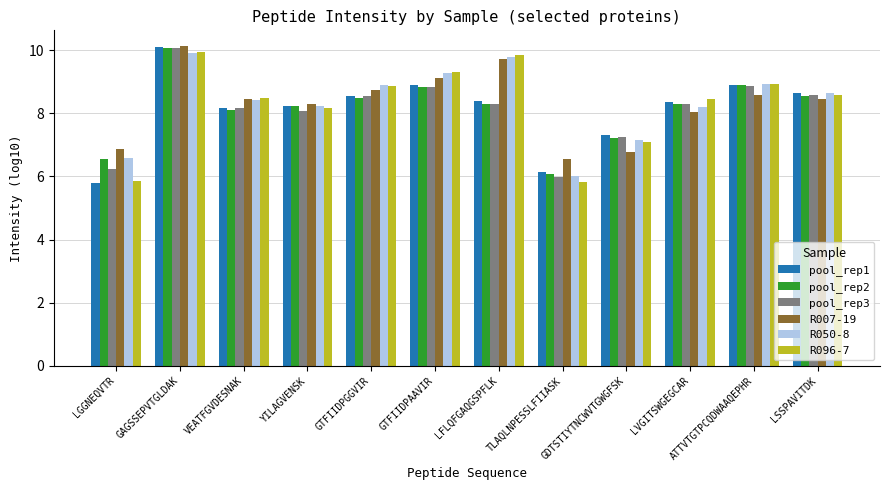

Is the value of R096-7 at LVGITSWGEGCAR greater than the value of R007-19 at LFLQFGAQGSPFLK?

No